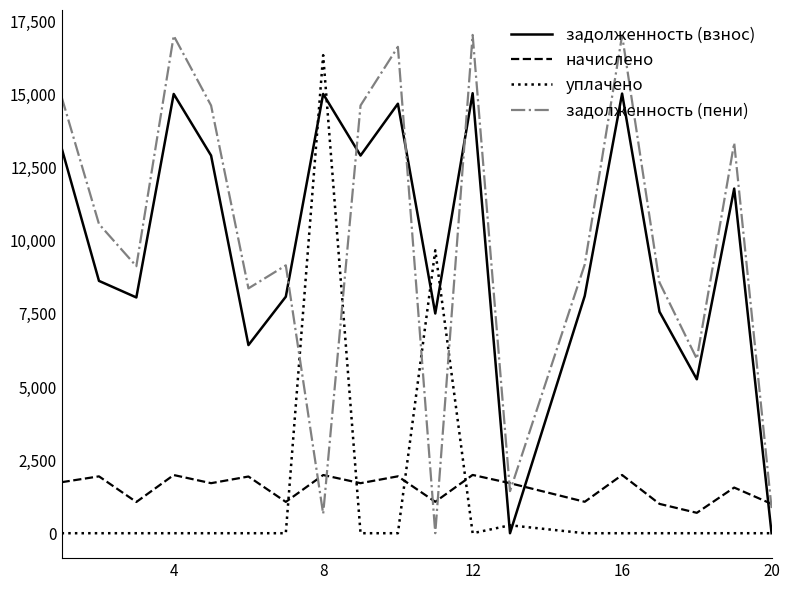

After their last crossing, which series has the higher values: задолженность (пени) or уплачено?

задолженность (пени)